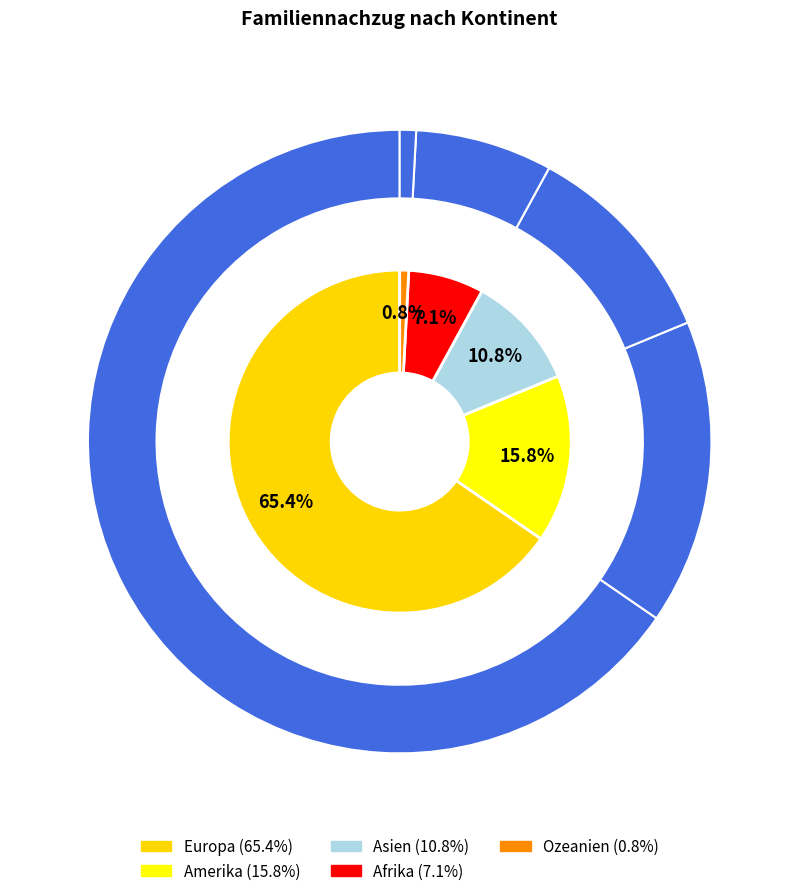

What is the majority slice?

Europa